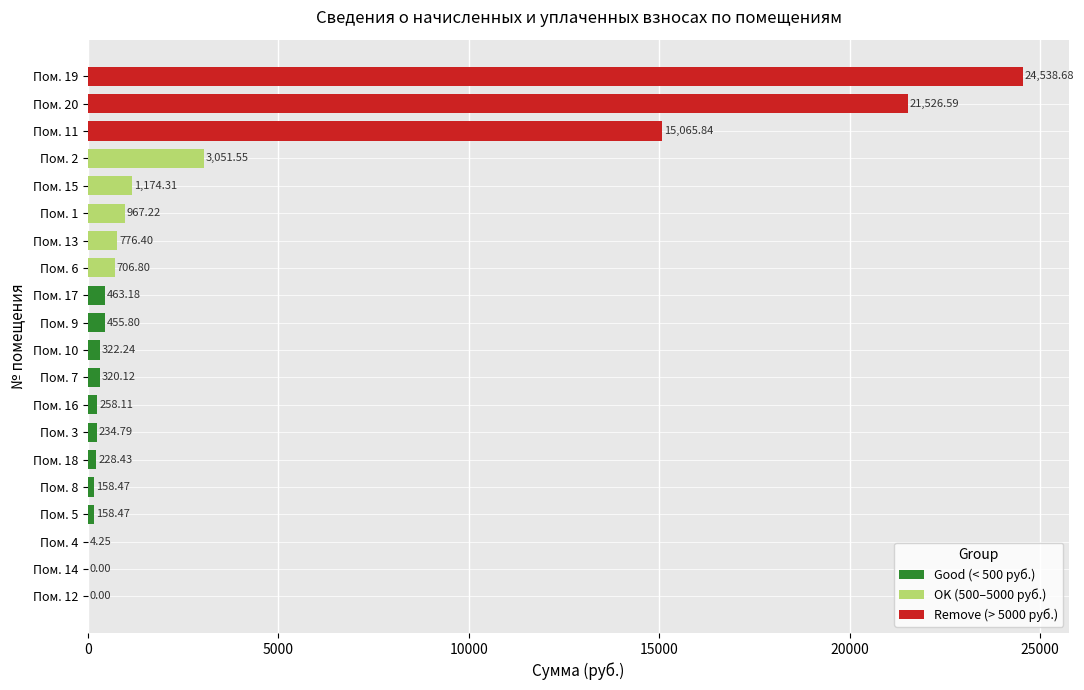

What is the sum of the values at Пом. 9 and Пом. 15?

1630.1